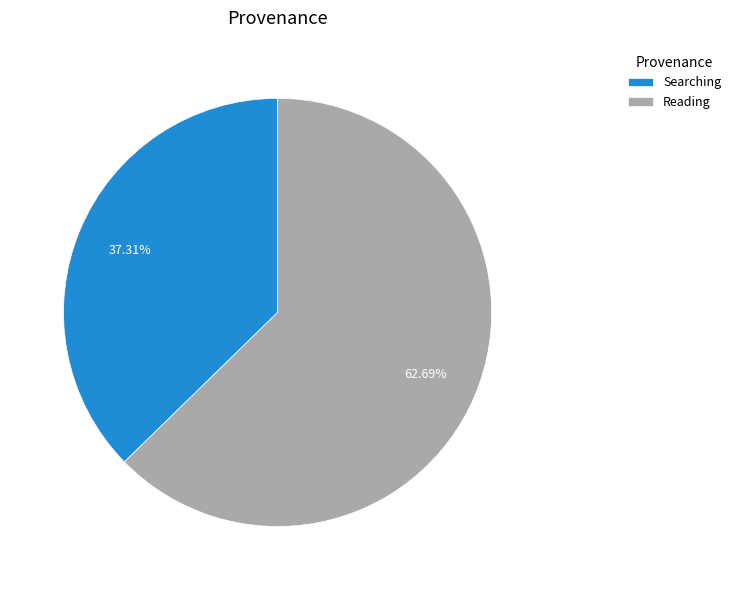

How much of the chart is everything except Searching?

62.7%